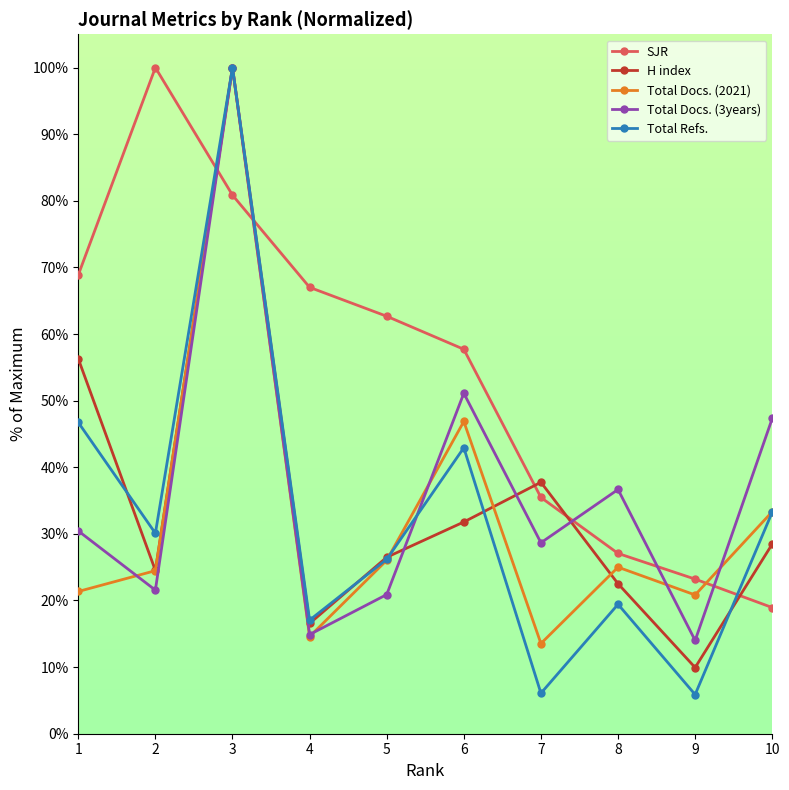

At which category is the sum across all series the highest?

3